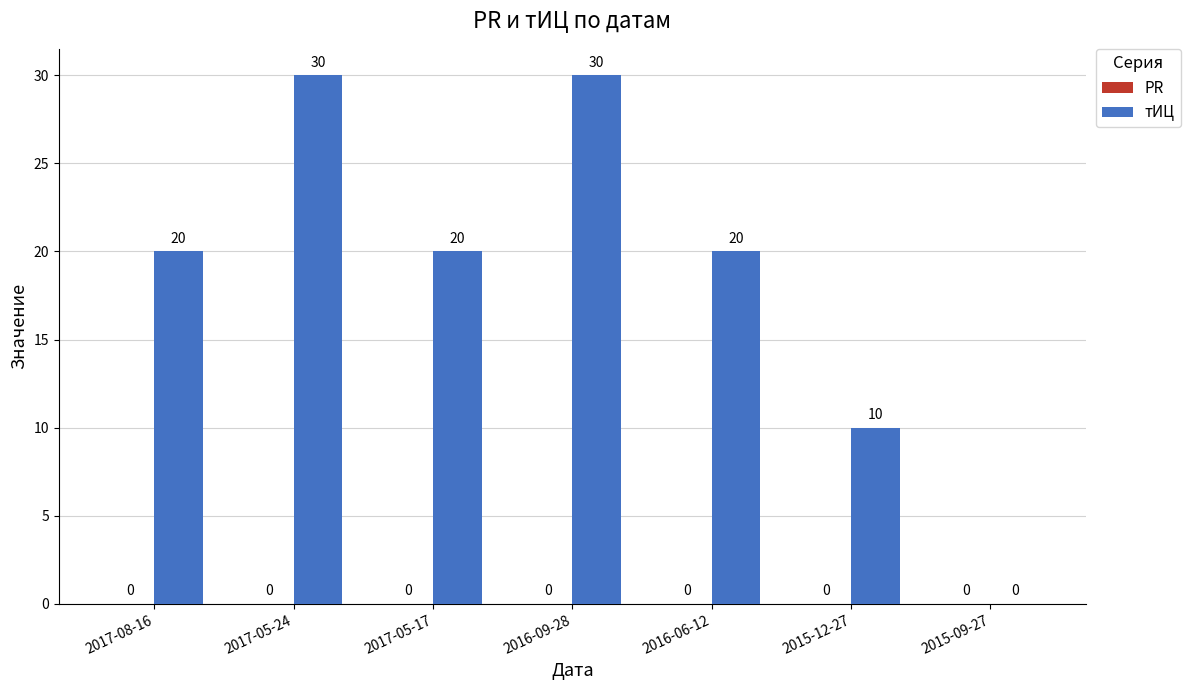

True or false: the data shows -11 at 2015-09-27.

False